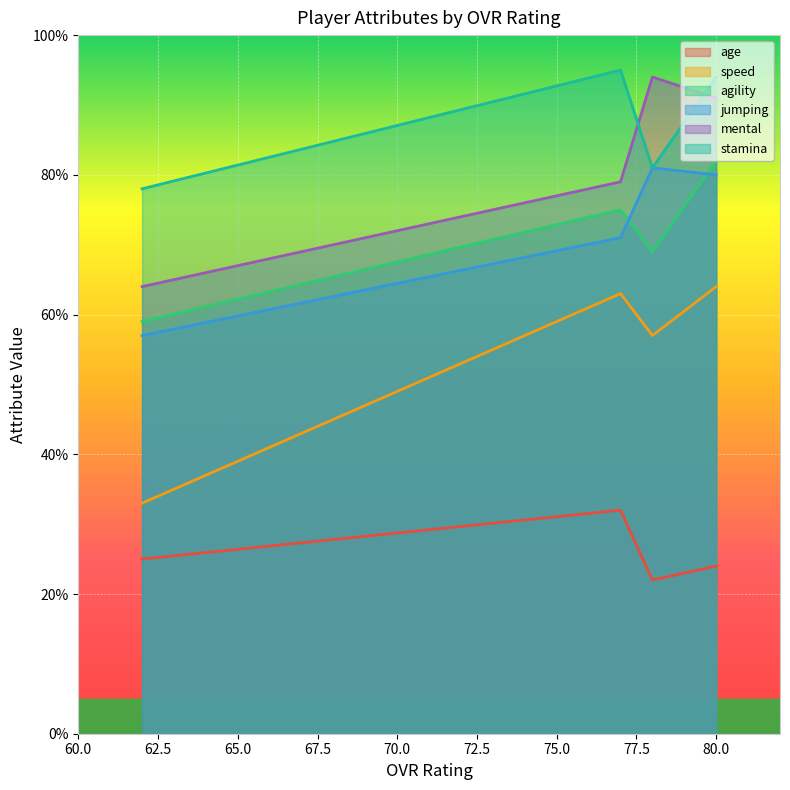

What is the greatest value displayed?

95